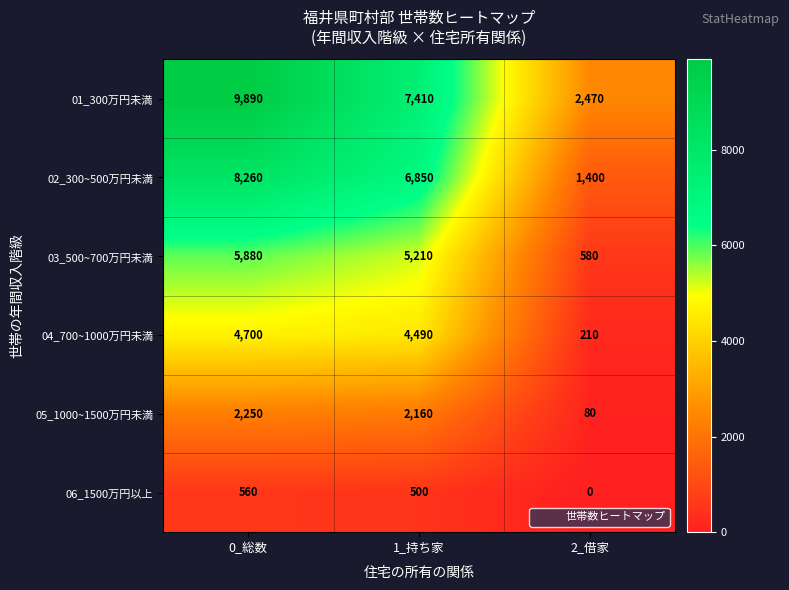

List the series in order of their peak value, highest first.

01_300万円未満, 02_300~500万円未満, 03_500~700万円未満, 04_700~1000万円未満, 05_1000~1500万円未満, 06_1500万円以上